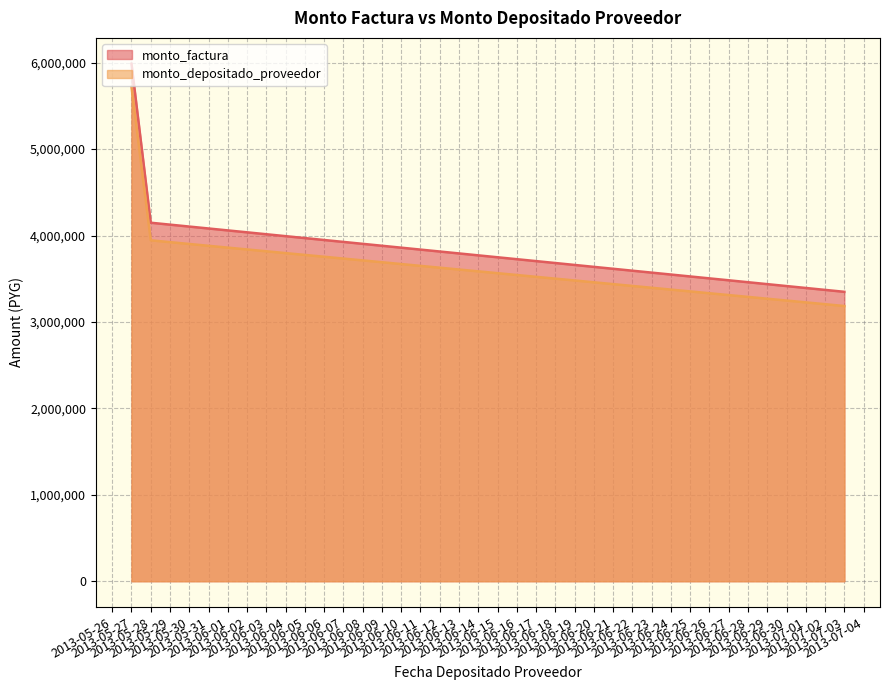

List the series in order of their peak value, lowest first.

monto_depositado_proveedor, monto_factura